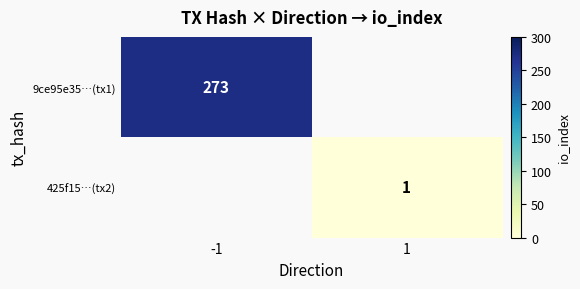

How many categories are shown in the chart?

2